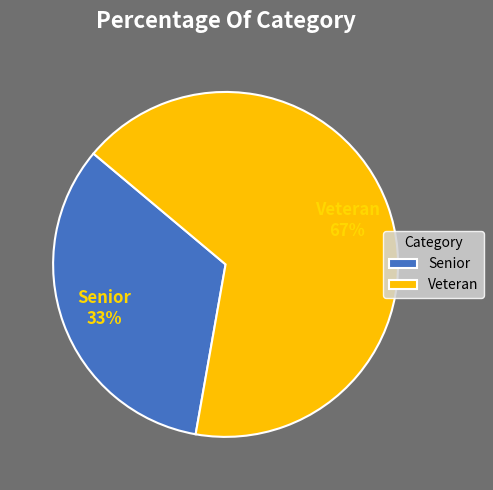

Is there a majority slice in this chart?

Yes